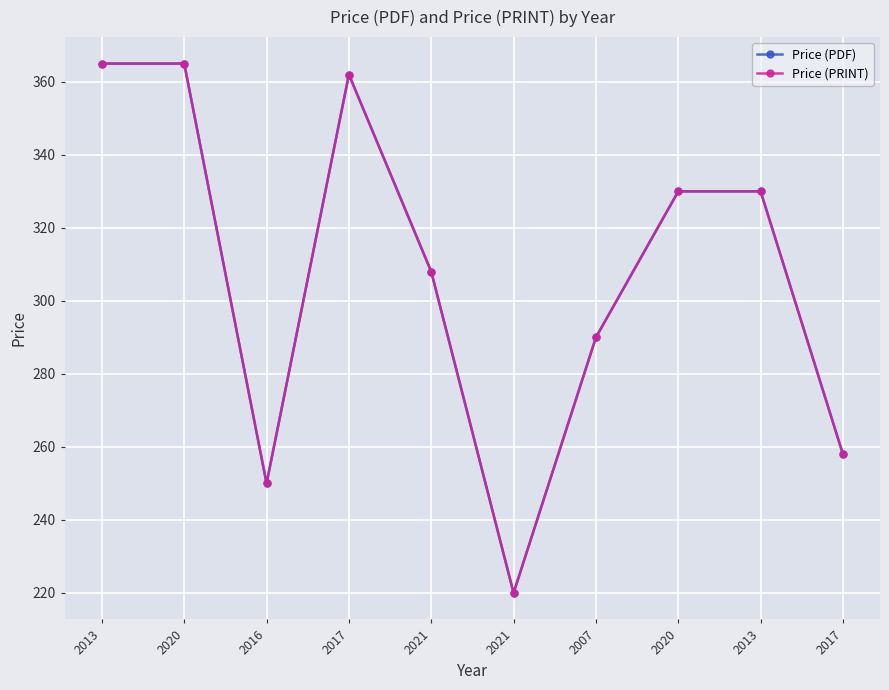

How many lines are shown in the chart?

2